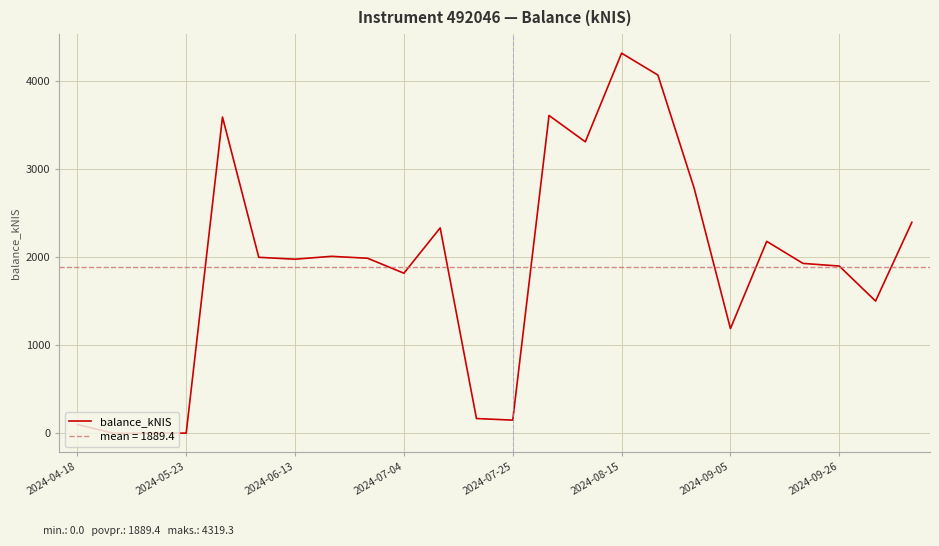

What is the value of the 18th point from the left?

2785.4